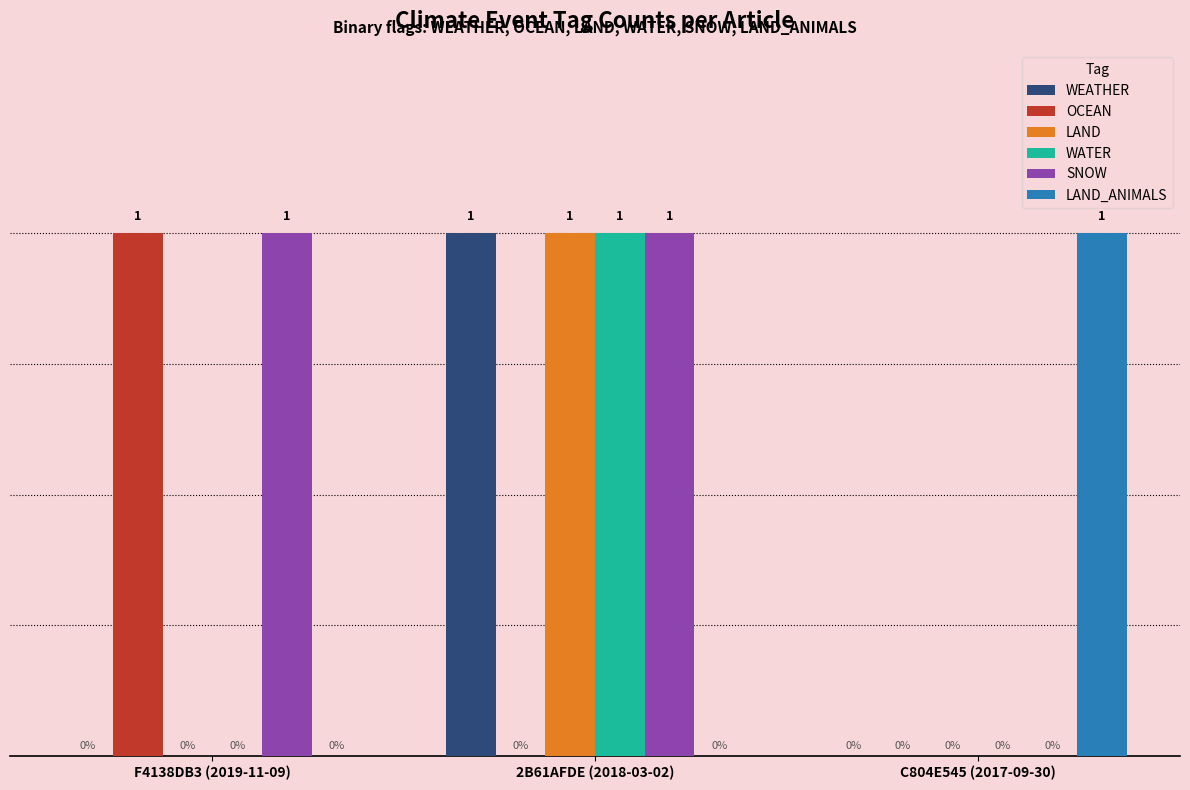

Where is SNOW nearest to the value 0?

C804E545 (2017-09-30)